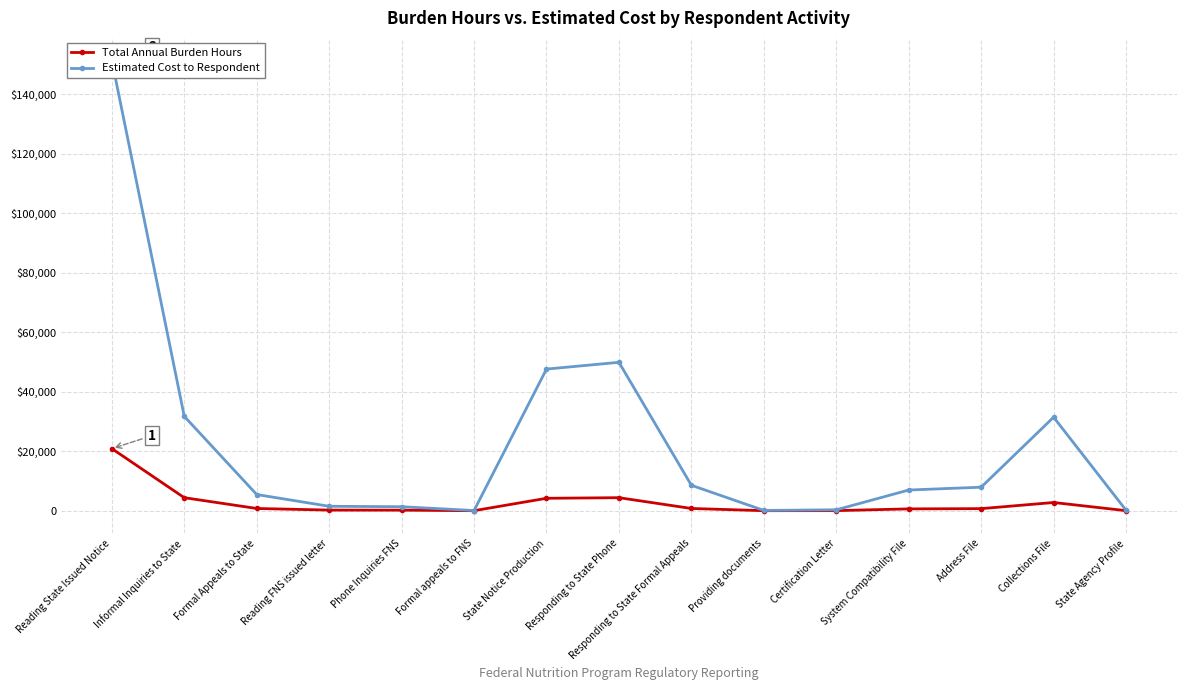

Which series changed the most between Address File and Collections File?

Estimated Cost to Respondent